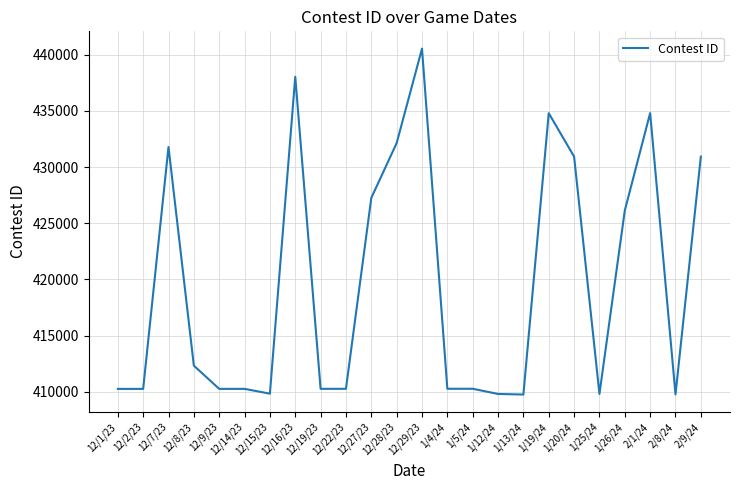

Where is the data nearest to the value 425148?

1/26/24